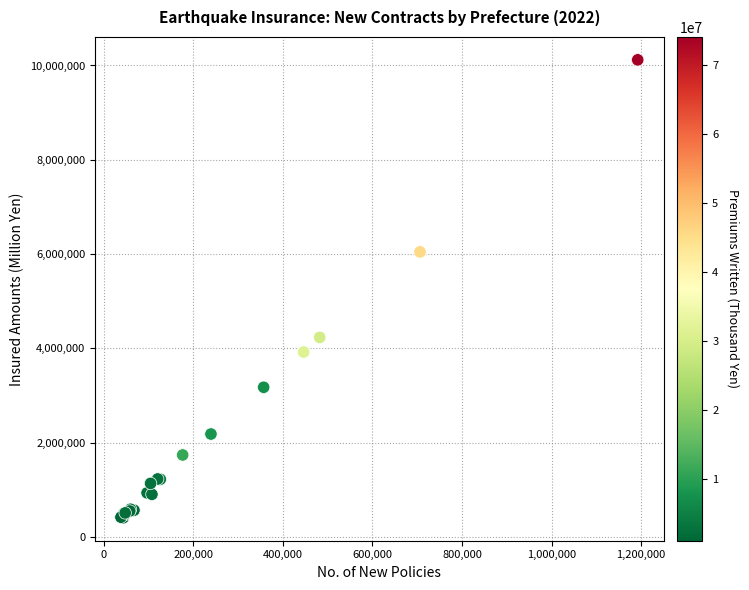

What Y value in the scatter plot is closest to 5262149?

6045147